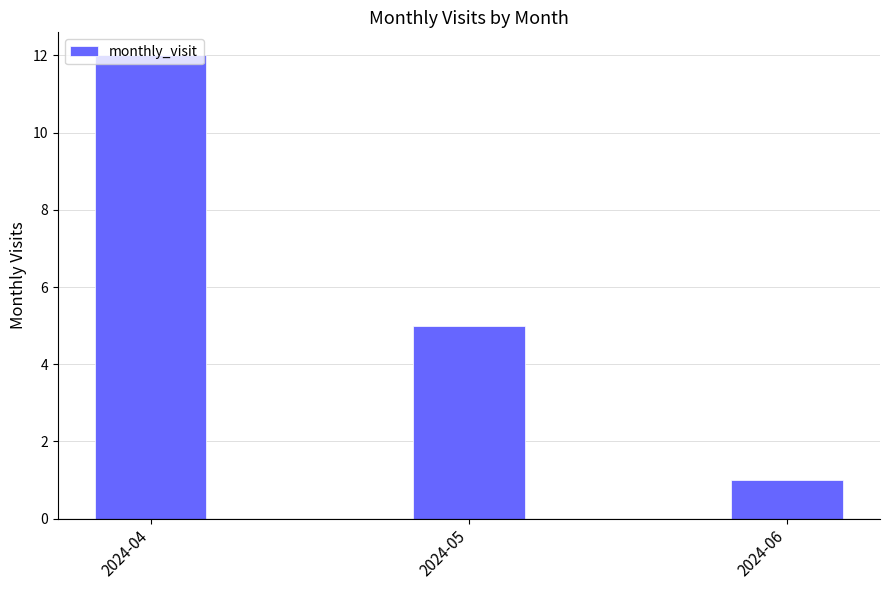

List the labels in order of value, largest first.

2024-04, 2024-05, 2024-06